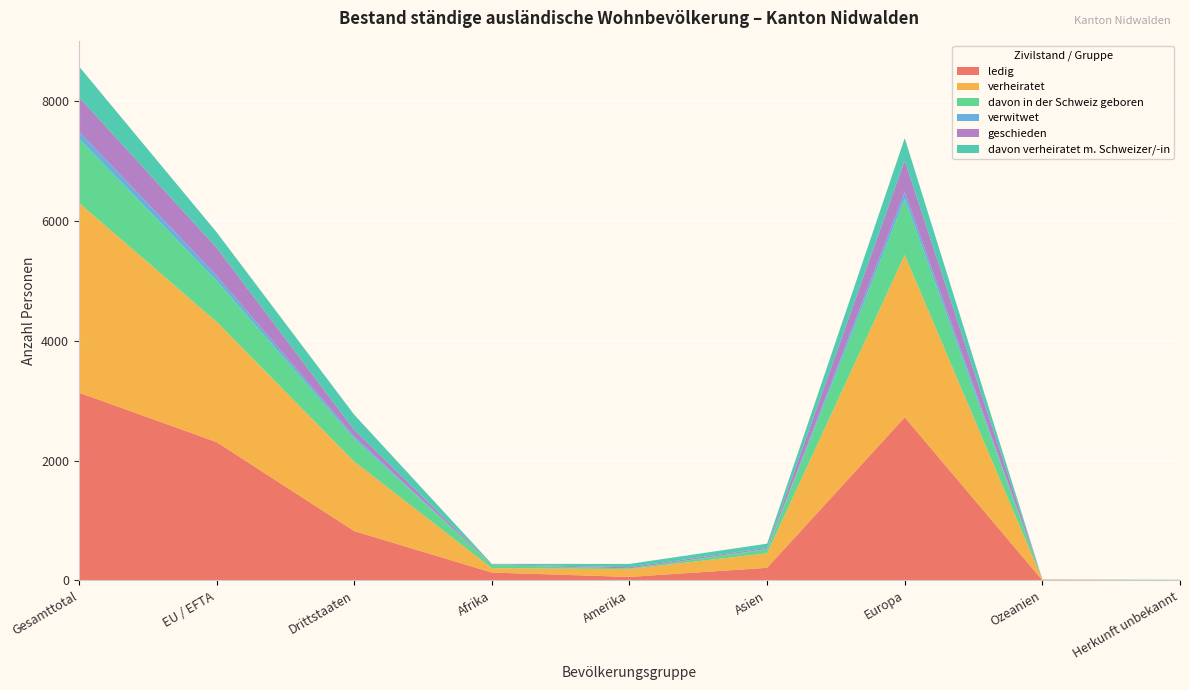

Reading left to right, what are all the values shown in this chart?

ledig: 3133	2309	824	132	59	211	2722	4	5
verheiratet: 3167	2007	1160	73	131	242	2709	11	1
davon in der Schweiz geboren: 1072	687	385	54	9	65	939	0	5
verwitwet: 120	83	37	0	2	7	111	0	0
geschieden: 572	467	105	9	20	18	524	0	1
davon verheiratet m. Schweizer/-in: 513	258	255	9	55	71	375	3	0